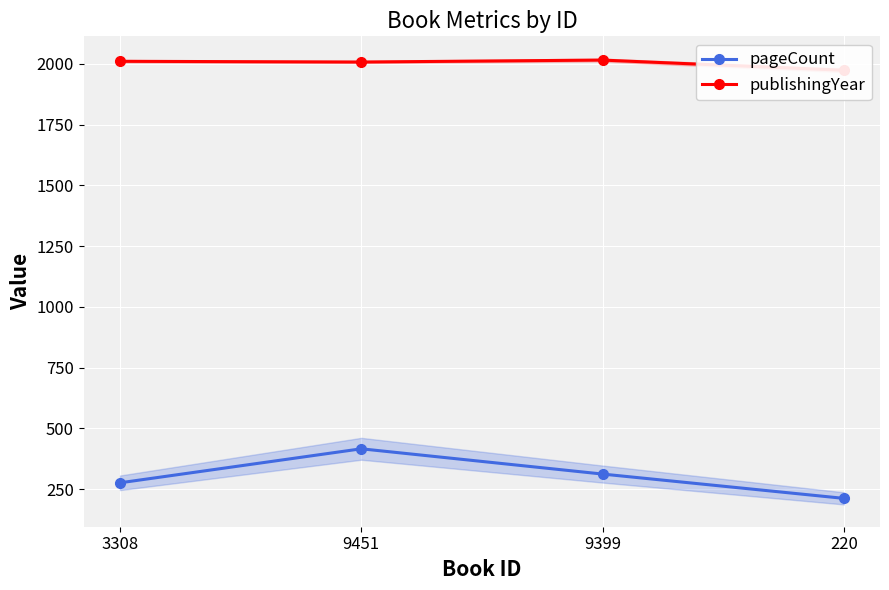

What is the label of the 1st point from the right?

220